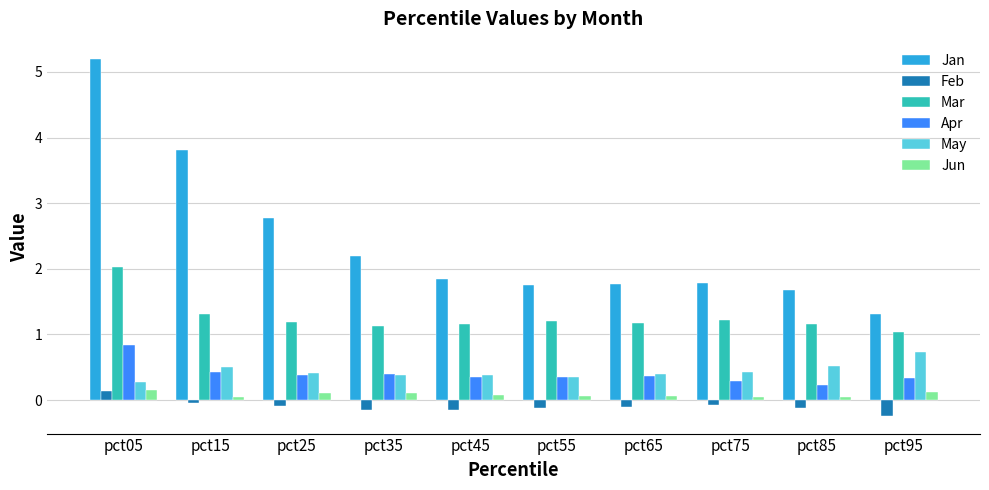

Which series has the largest range (max minus min)?

Jan